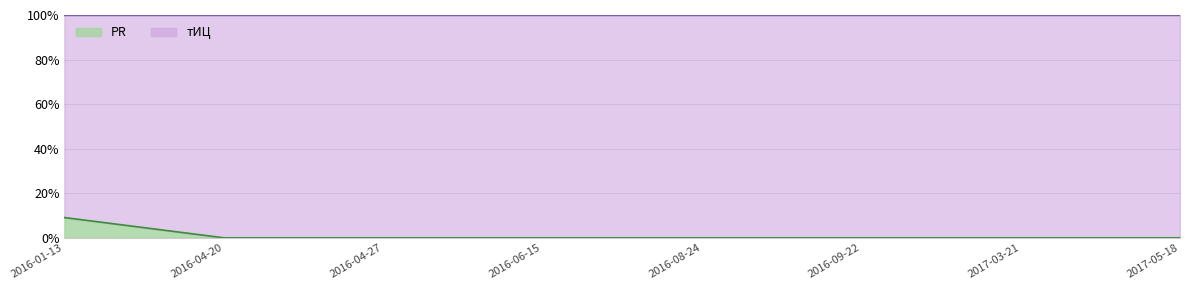

Rank the categories by value from highest to lowest.

2016-01-13, 2016-04-20, 2016-04-27, 2016-06-15, 2016-08-24, 2016-09-22, 2017-03-21, 2017-05-18